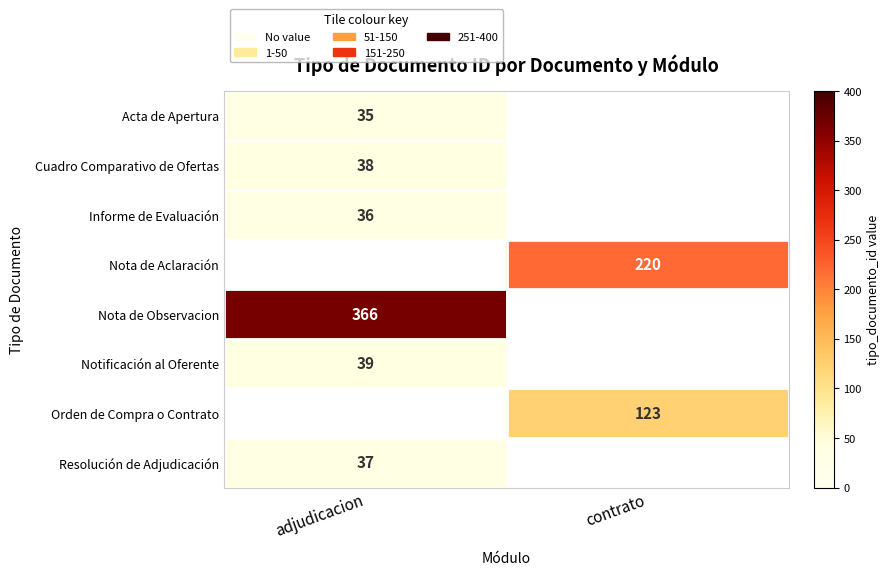

The Nota de Aclaración series shows 220 at contrato. True or false?

True